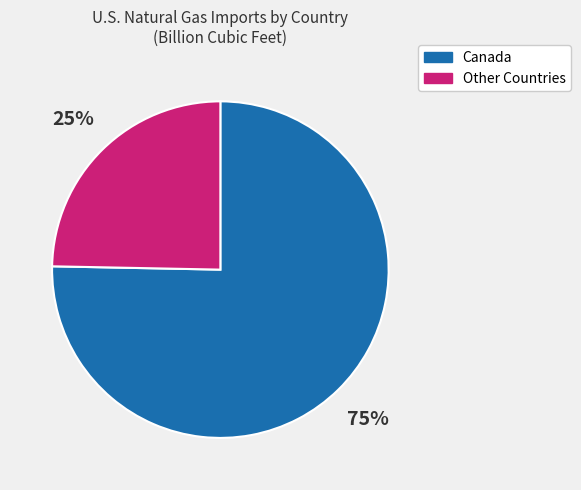

Which has a higher value, Canada or Other Countries?

Canada